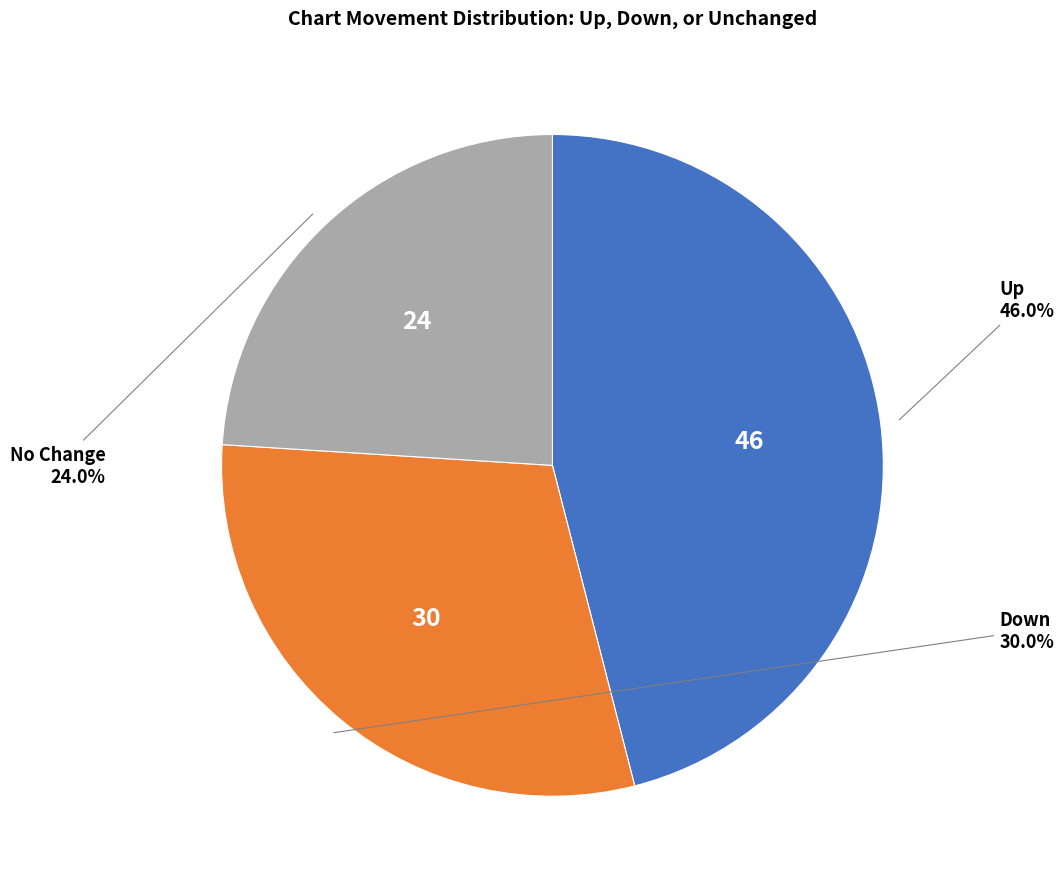

How many segments does this pie chart have?

3